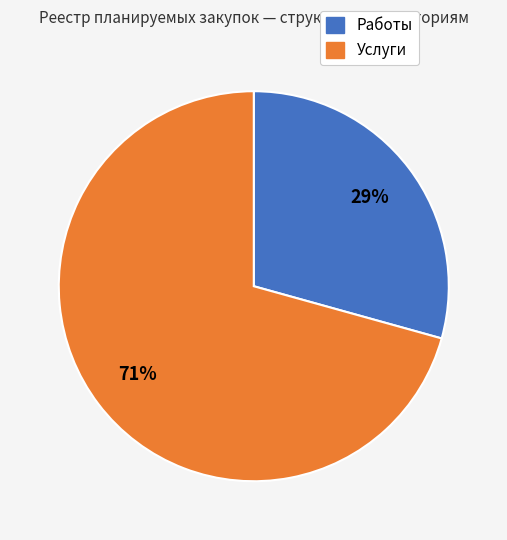

To the nearest percent, what is the combined percentage of Работы and Услуги?

100%